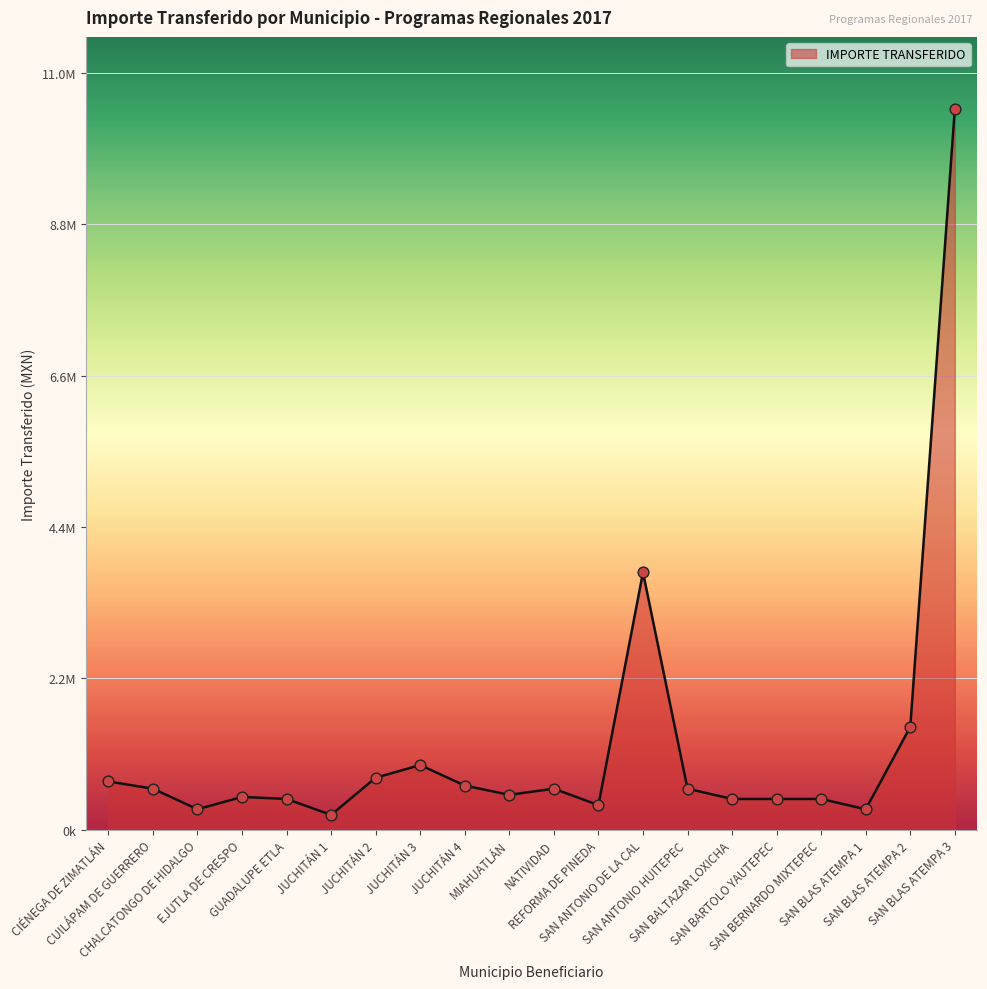

Between JUCHITÁN 1 and MIAHUATLÁN, which is larger?

MIAHUATLÁN